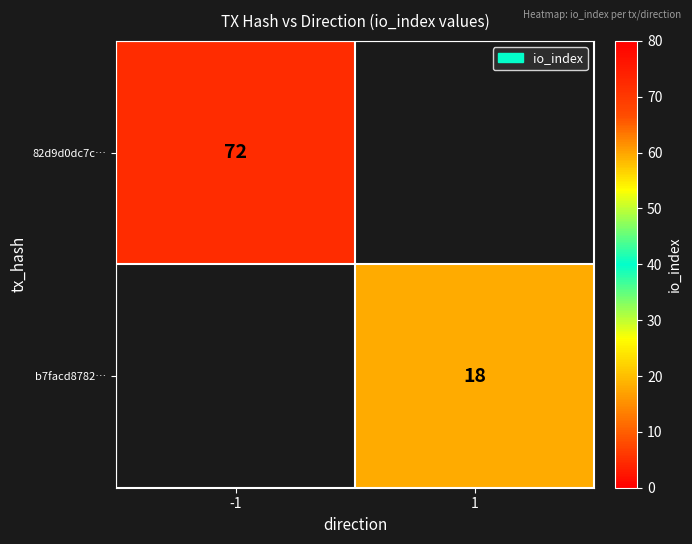

Is it true that b7facd8782… equals 11.2 at 1?

False